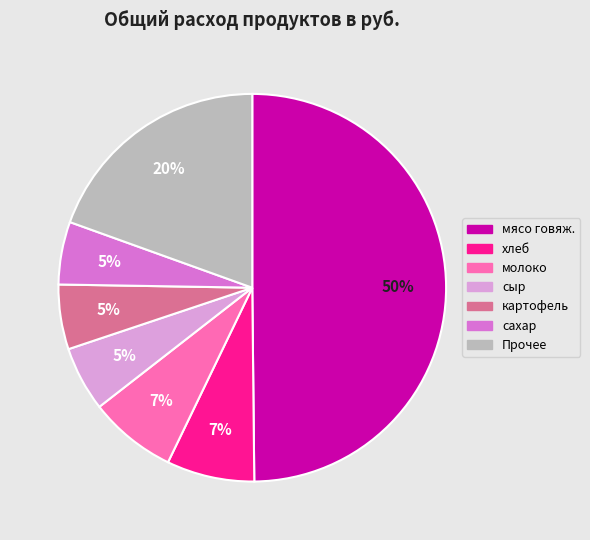

To the nearest percent, what is the average slice percentage?

14%